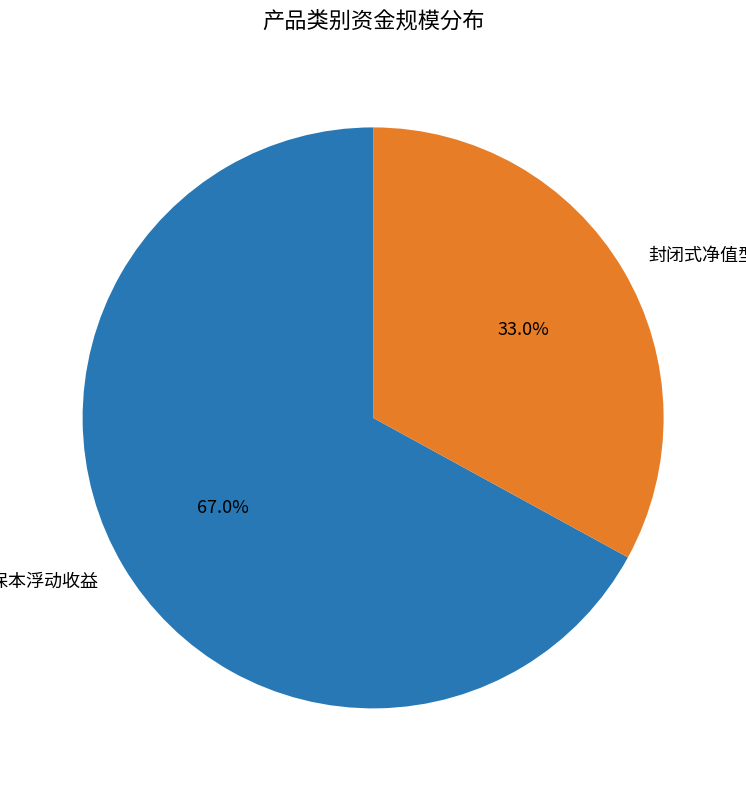

To the nearest percent, what is the average slice percentage?

50%